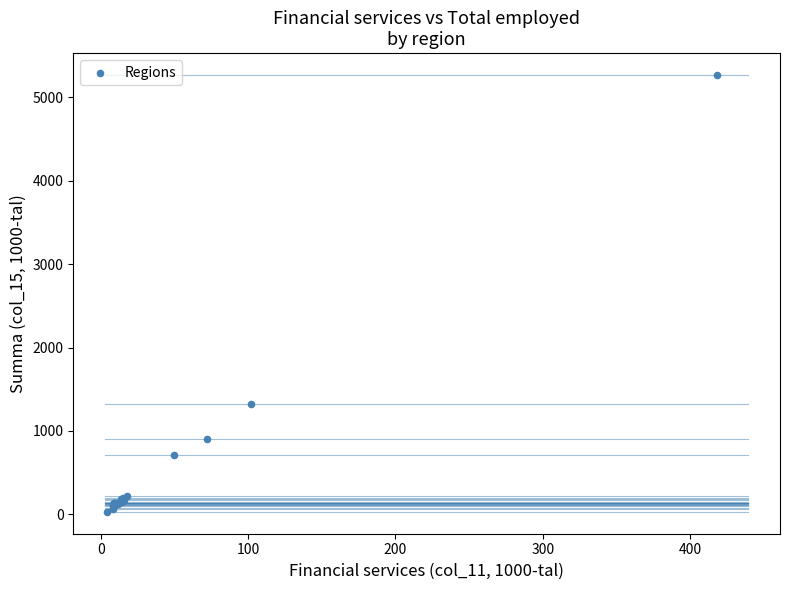

What Y value in the scatter plot is closest to 2649?

1321.2